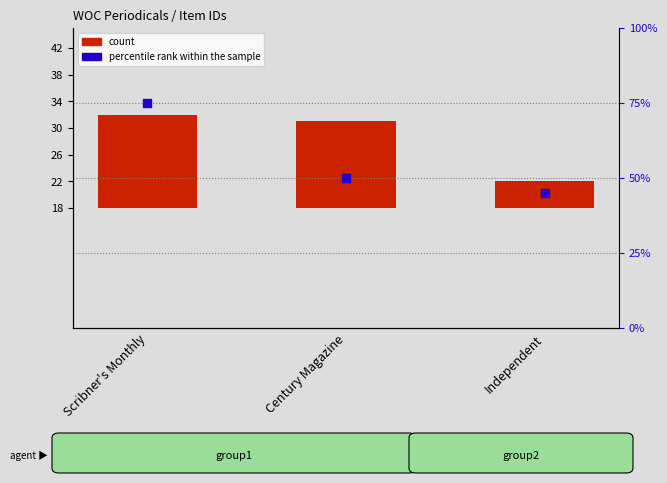

At how many categories does at least one series exceed 46?

2